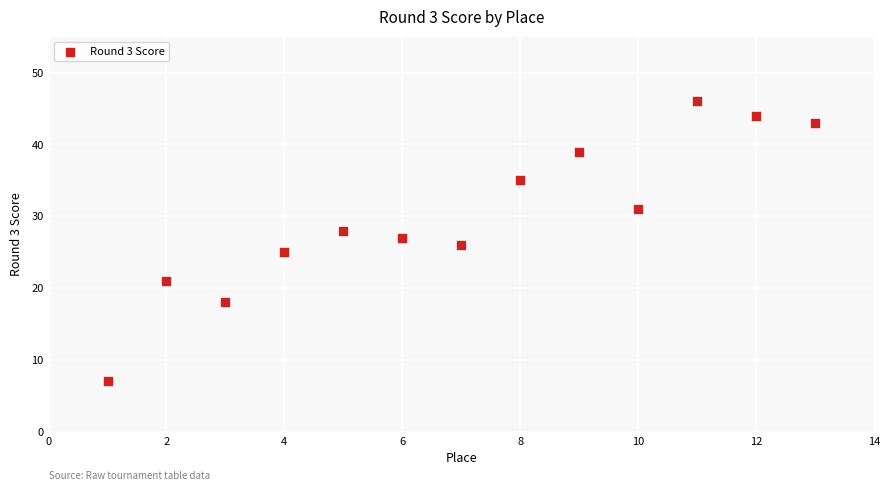

What is the range of Y values (max minus min)?

39